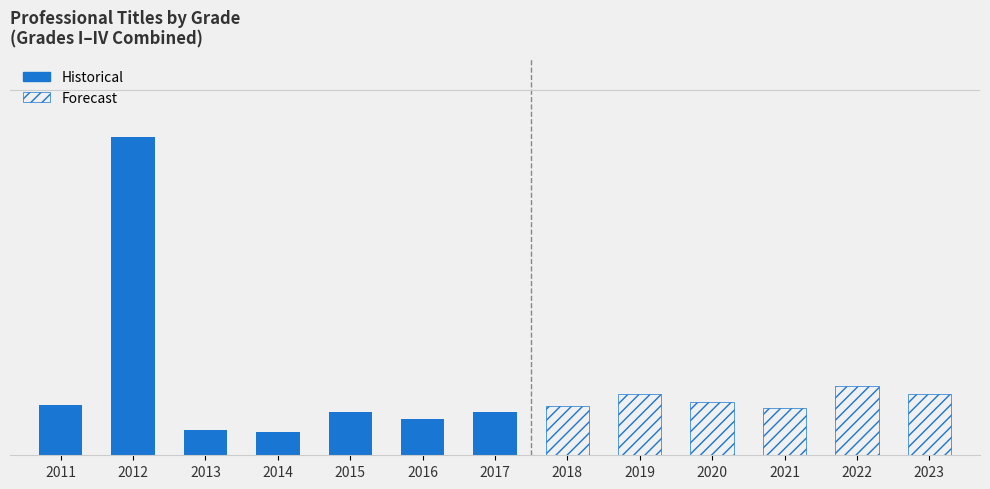

What is the maximum value shown in the chart?

12772